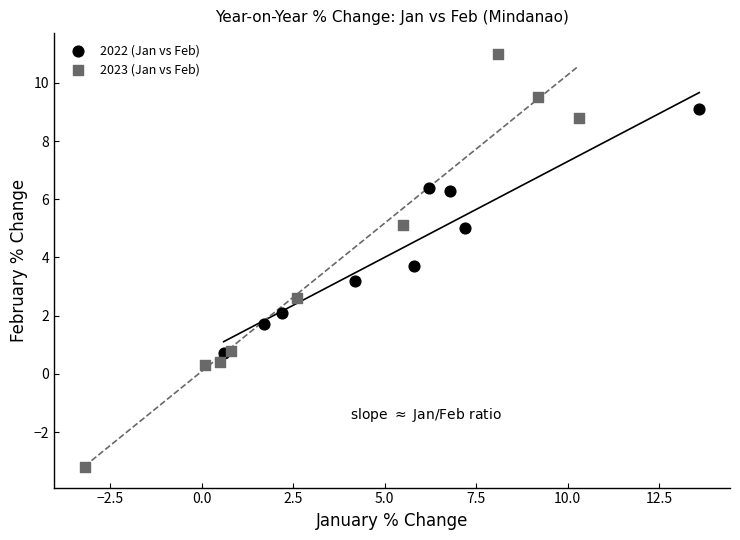

Which series reaches the minimum Y coordinate?

2023 (Jan vs Feb)